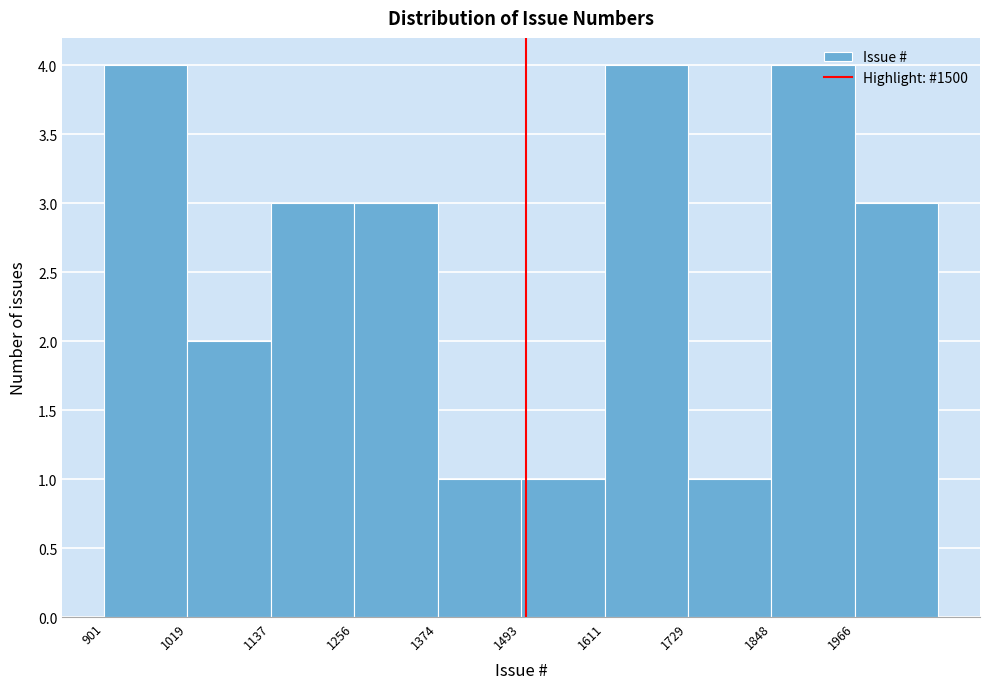

What is the height of the bar covering 1500 to 1620 on the x-axis? Neither the bar edges nor the heights are printed on the chart, so give them approximately, as read against the axes.

1